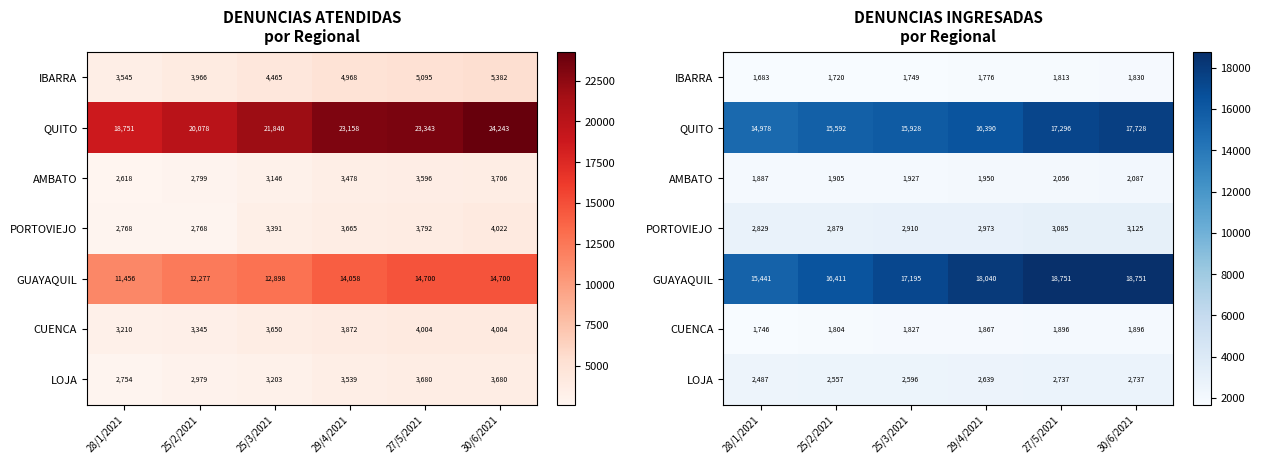

At which category is the sum across all series the highest?

30/6/2021